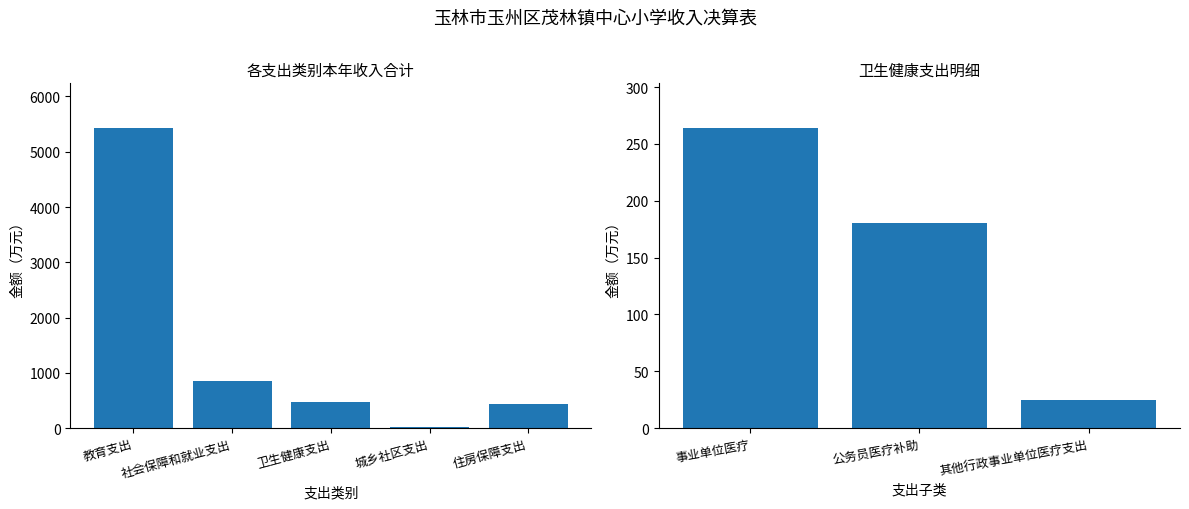

The chart shows a value of 7743.6 at 教育支出. True or false?

False